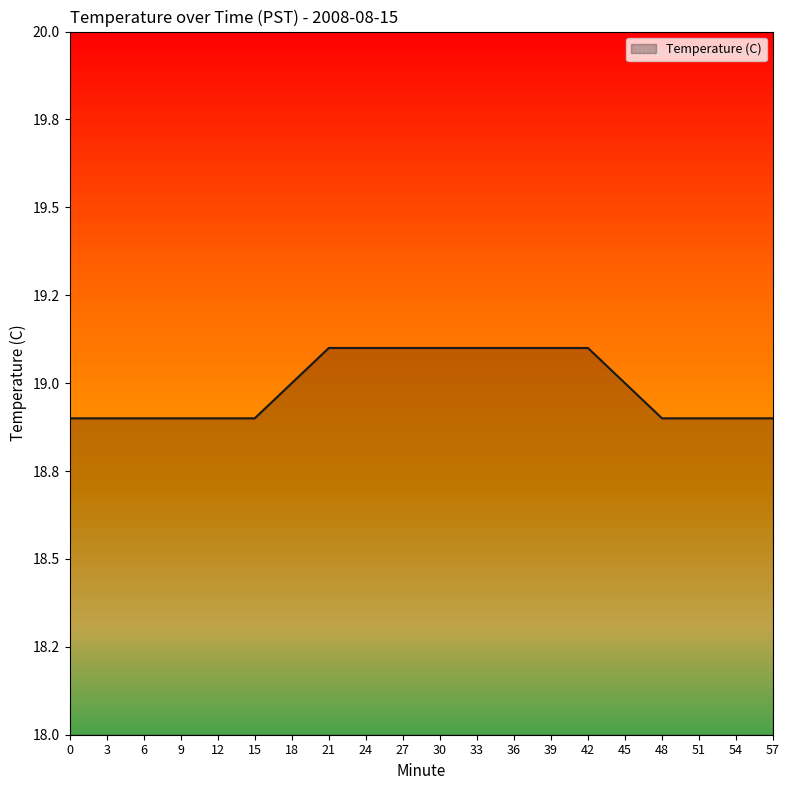

What is the difference between the maximum and minimum values?

0.2